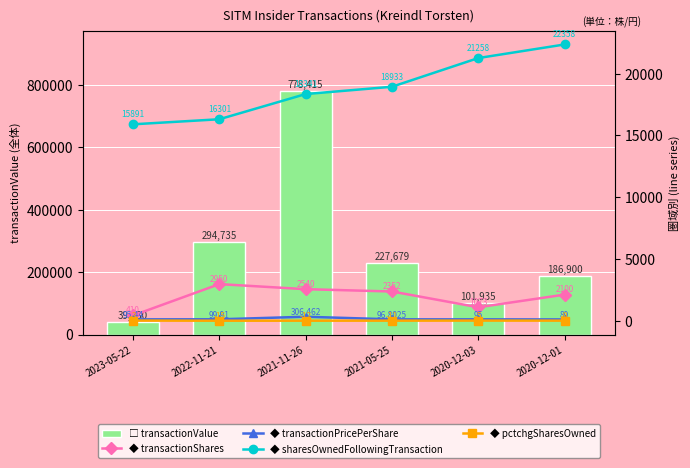

How many data points in transactionPricePerShare are less than 96?

3